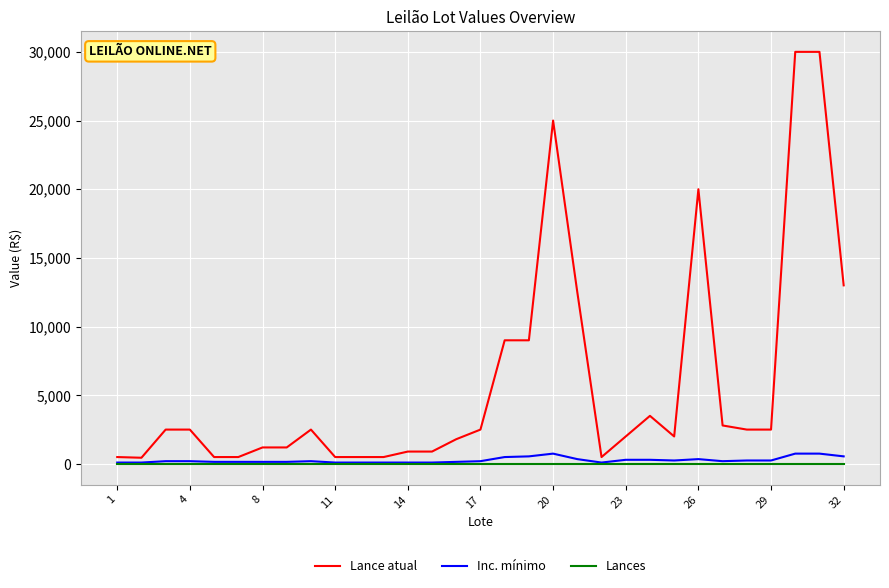

Which series has the widest spread of values?

Lance atual